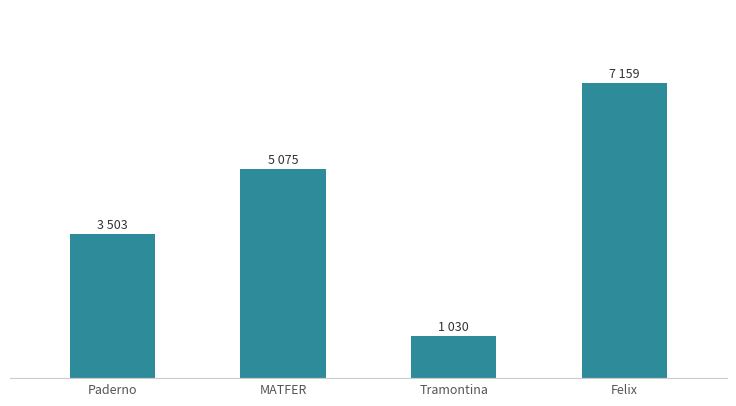

Is it true that the value at Felix is 11418?

False